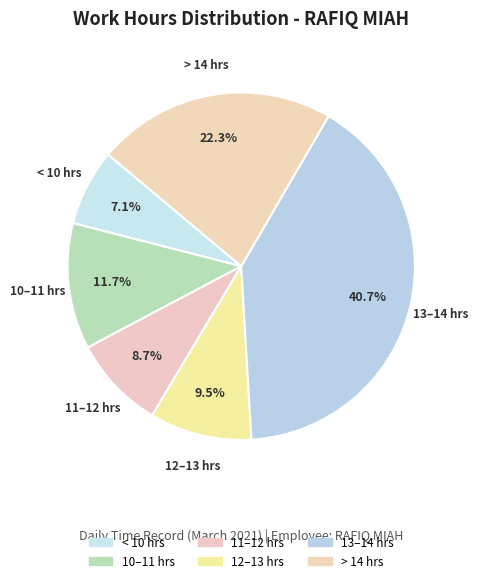

Count the number of slices in the pie.

6